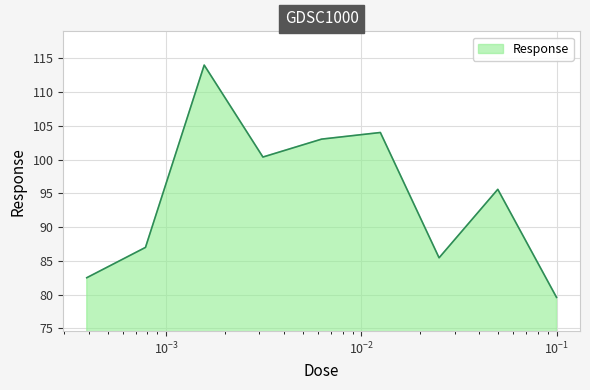

How many distinct data groups are displayed?

1